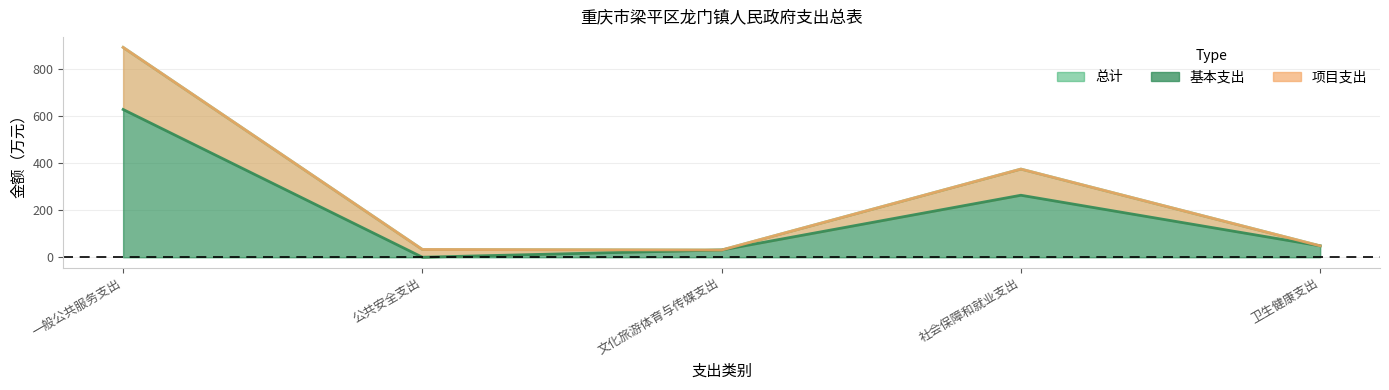

At how many categories does at least one series exceed 285?

2